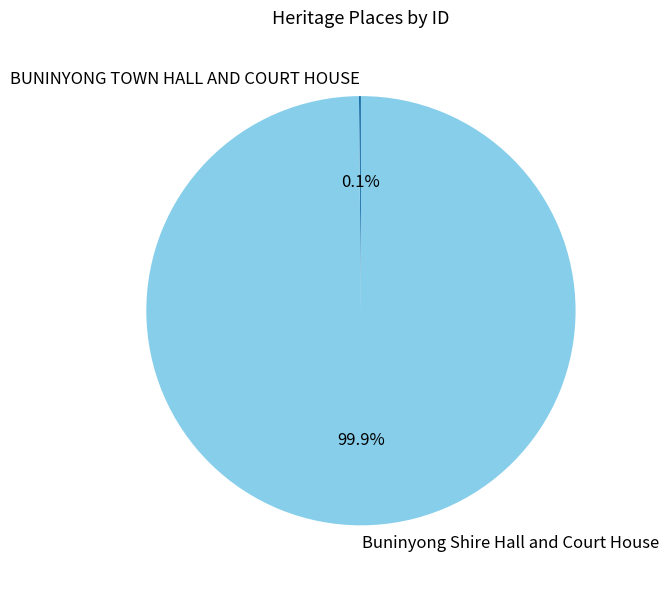

What is the largest slice in the pie chart?

Buninyong Shire Hall and Court House